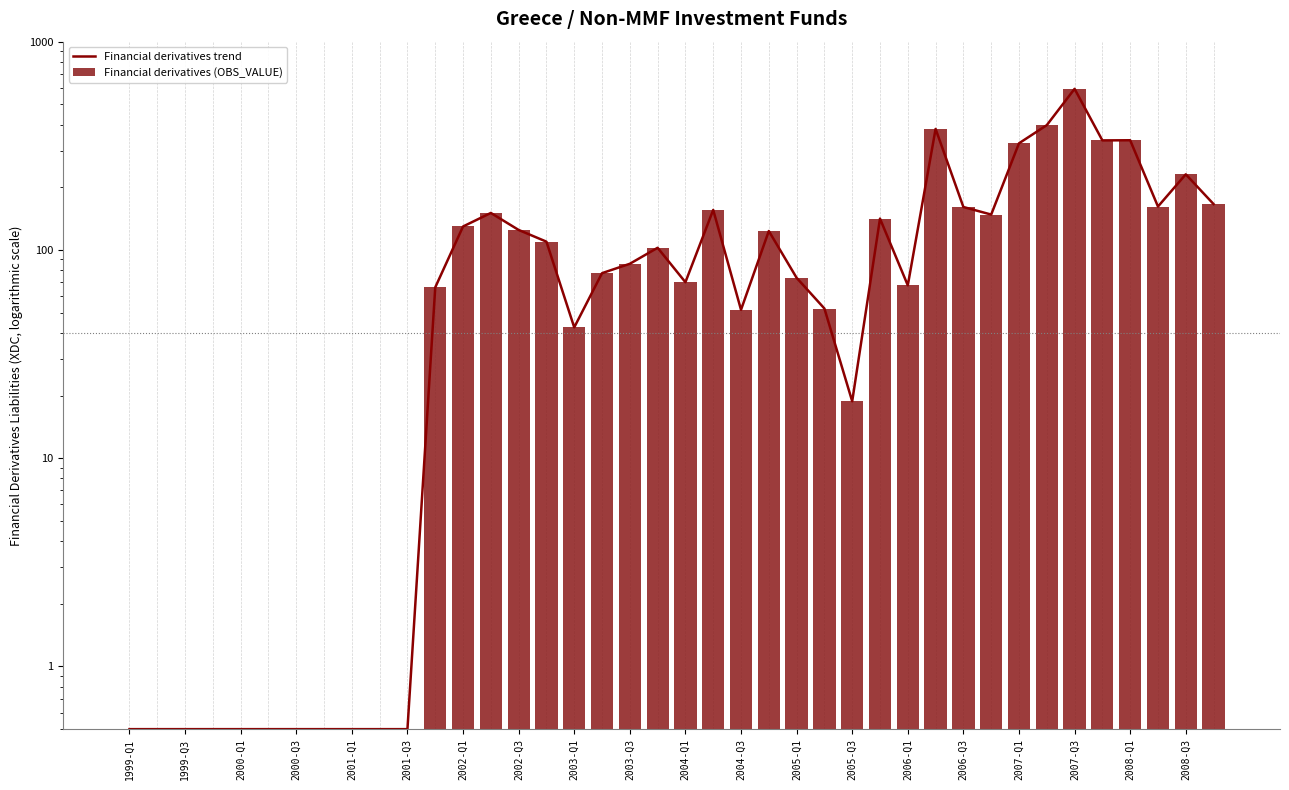

What is the sum of all Financial derivatives trend values?

4883.6